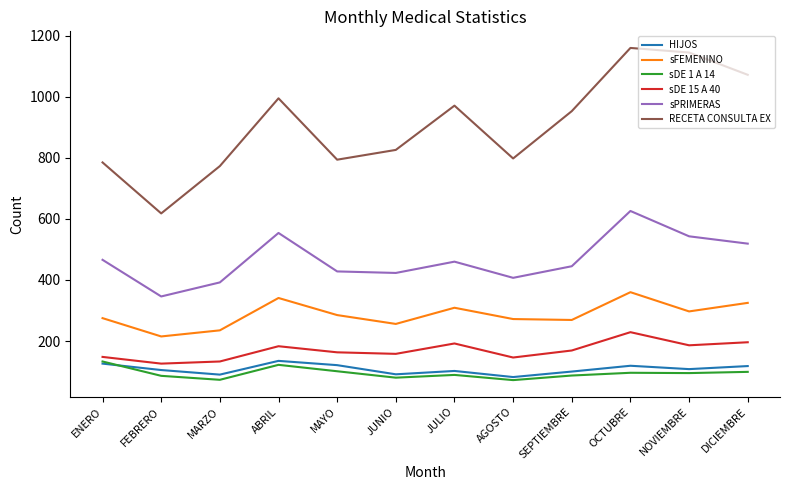

At which label does RECETA CONSULTA EX first exceed 953?

ABRIL